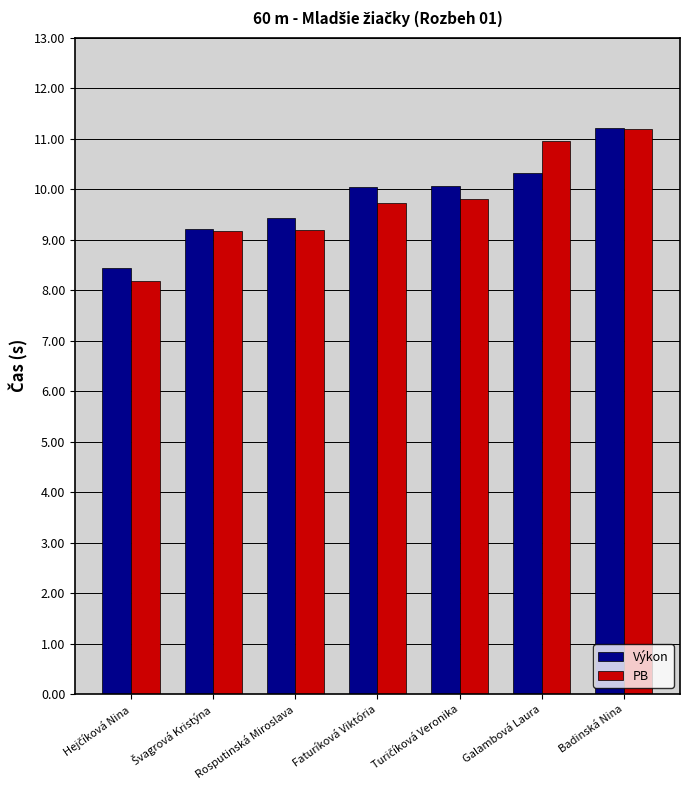

Read the Výkon value at Badinská Nina.

11.2